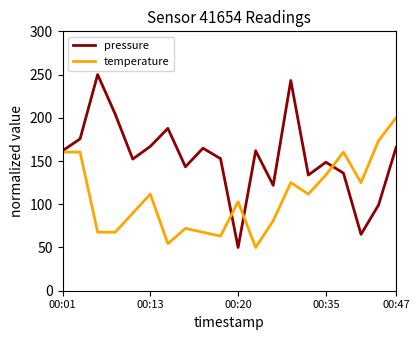

Which series has the largest total across all categories?

pressure